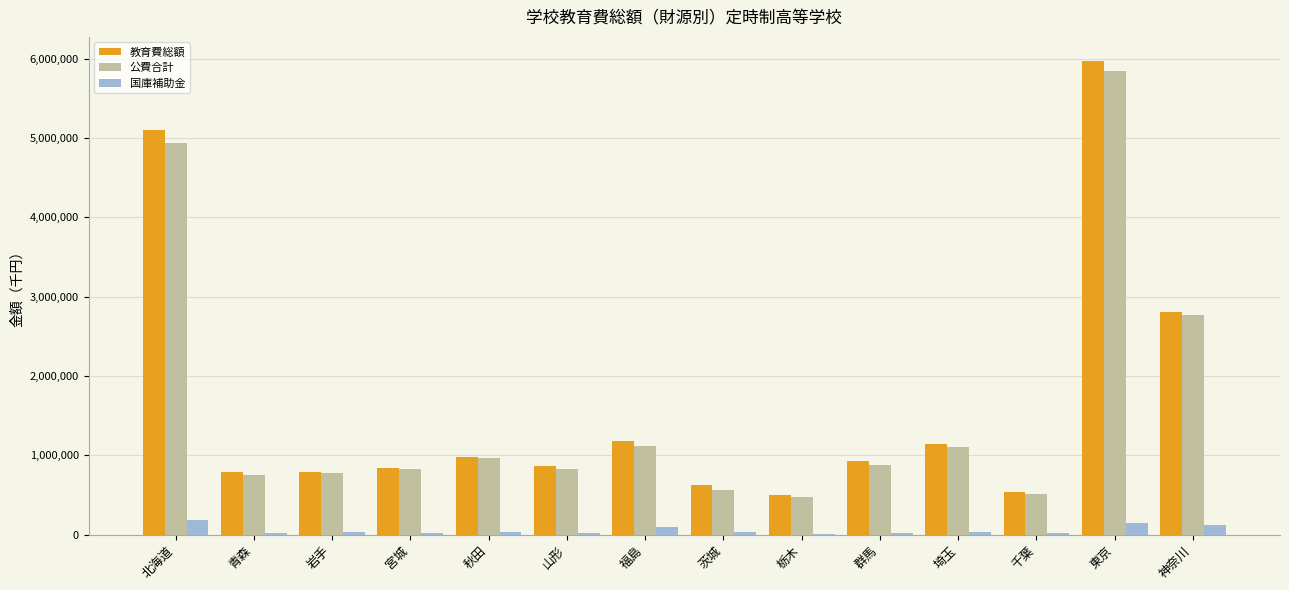

Is the value of 国庫補助金 at 千葉 greater than the value of 教育費総額 at 福島?

No